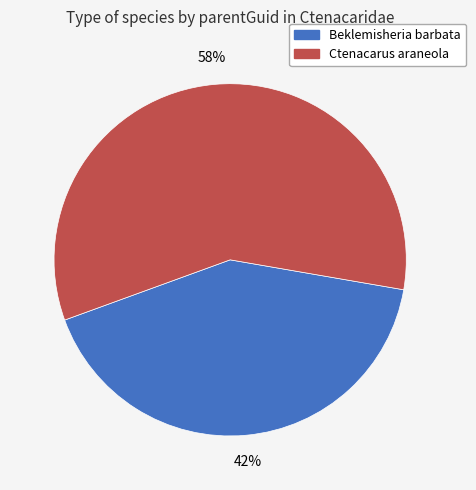

The Beklemisheria barbata slice represents 42% of the pie. True or false?

True